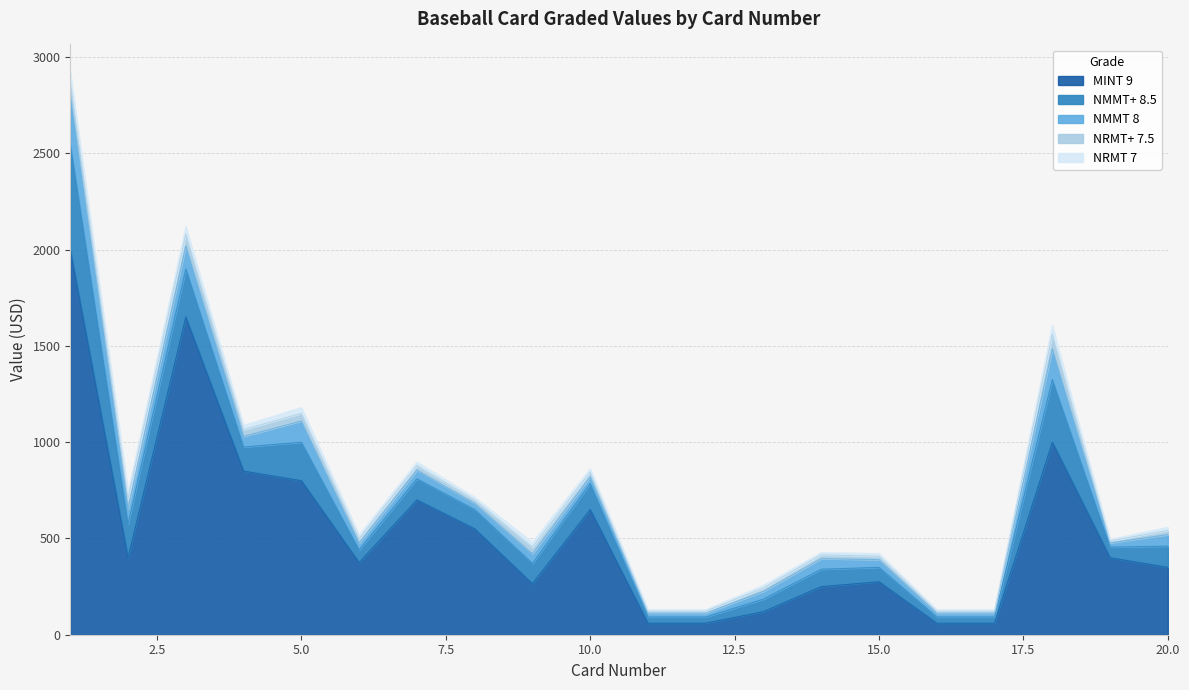

What is the sum of all MINT 9 values?

10875